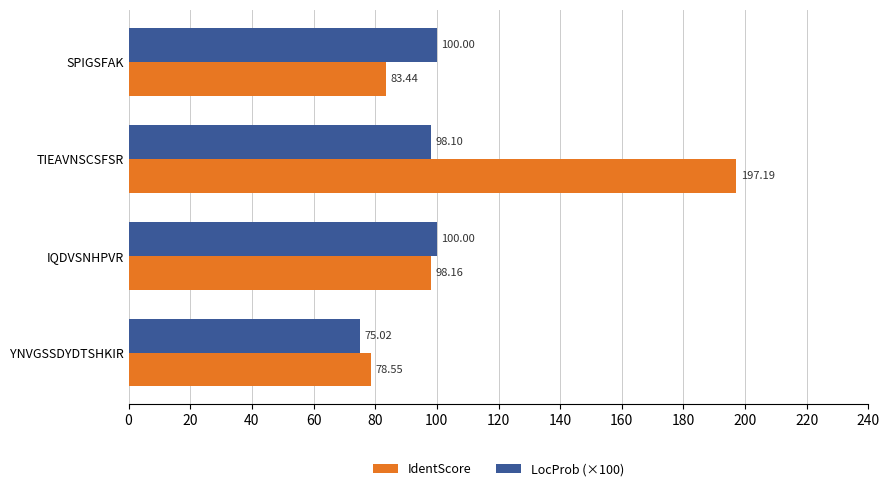

At which category is the sum across all series the highest?

TIEAVNSCSFSR